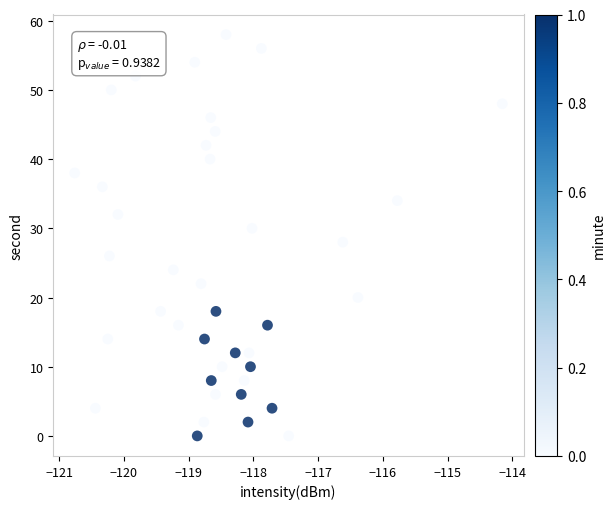

How many data points are displayed?

40